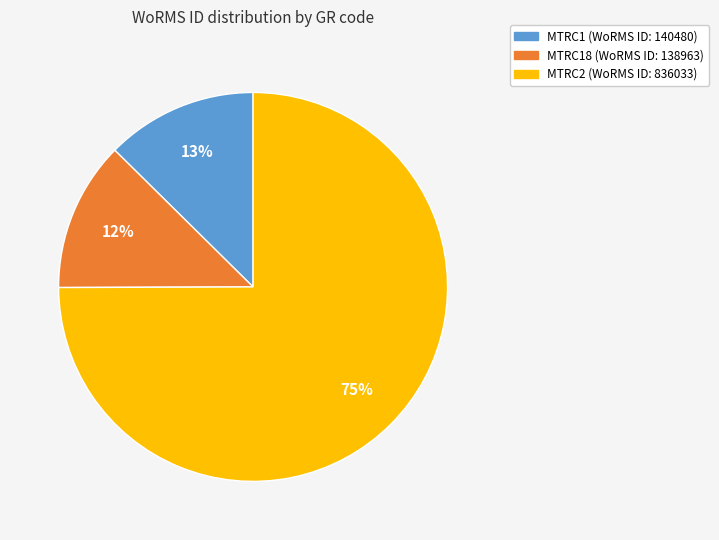

Is there a majority slice in this chart?

Yes